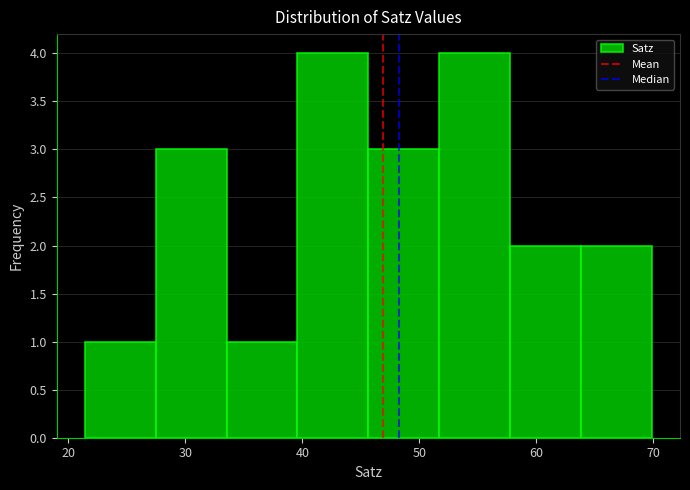

Reading left to right, list every bar in this chart as the range it spans on the x-axis followed by its height. Neither the bar edges nor the heights are printed on the chart, so give them approximately, as read against the axes.

21 to 27: 1
27 to 34: 3
34 to 40: 1
40 to 46: 4
46 to 52: 3
52 to 58: 4
58 to 64: 2
64 to 70: 2